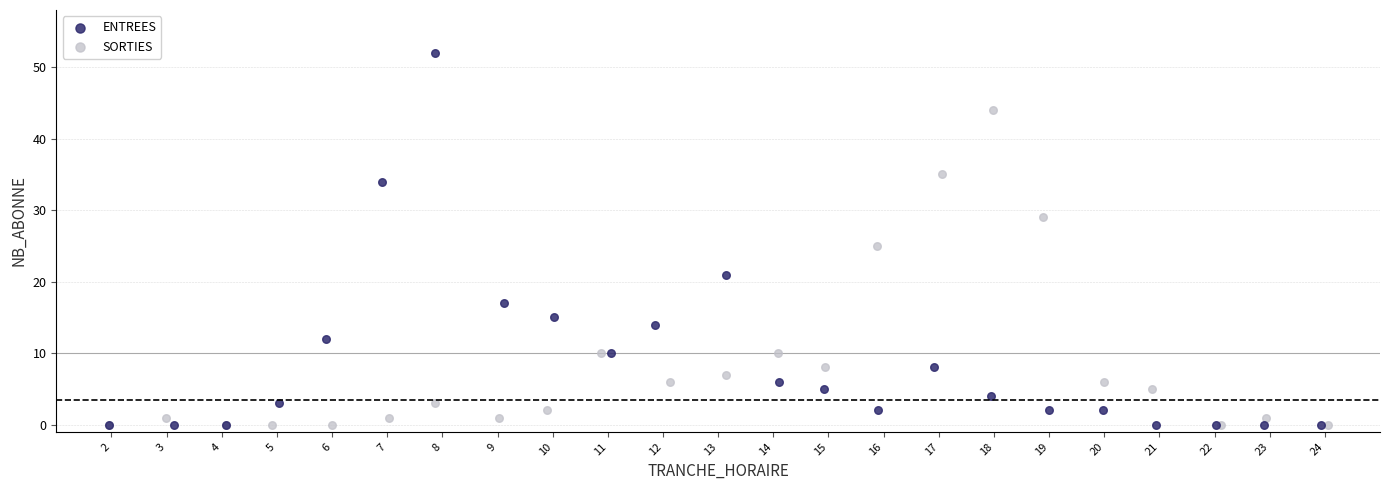

Which series contains the highest Y value?

ENTREES